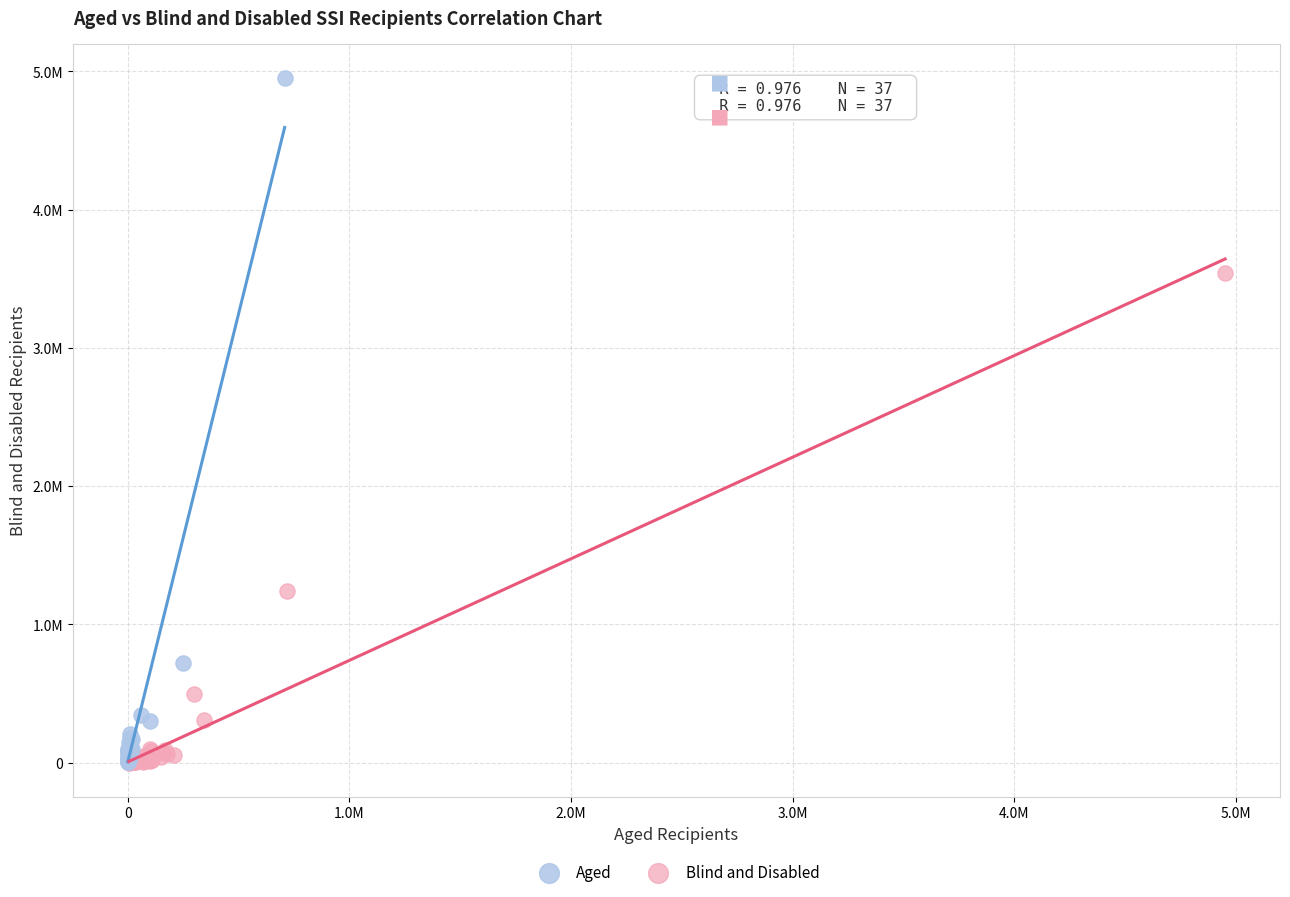

Which series contains the highest Y value?

Aged